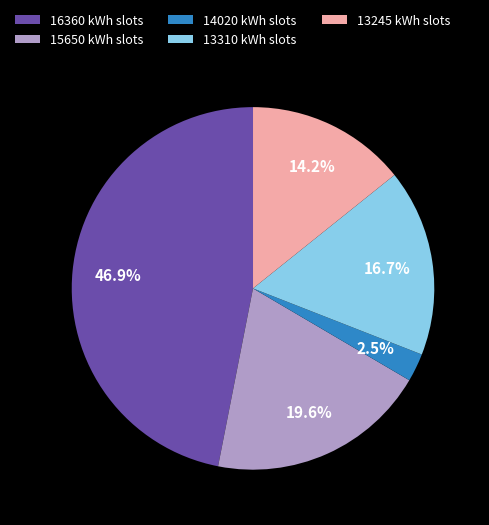

Does any single category account for the majority?

No